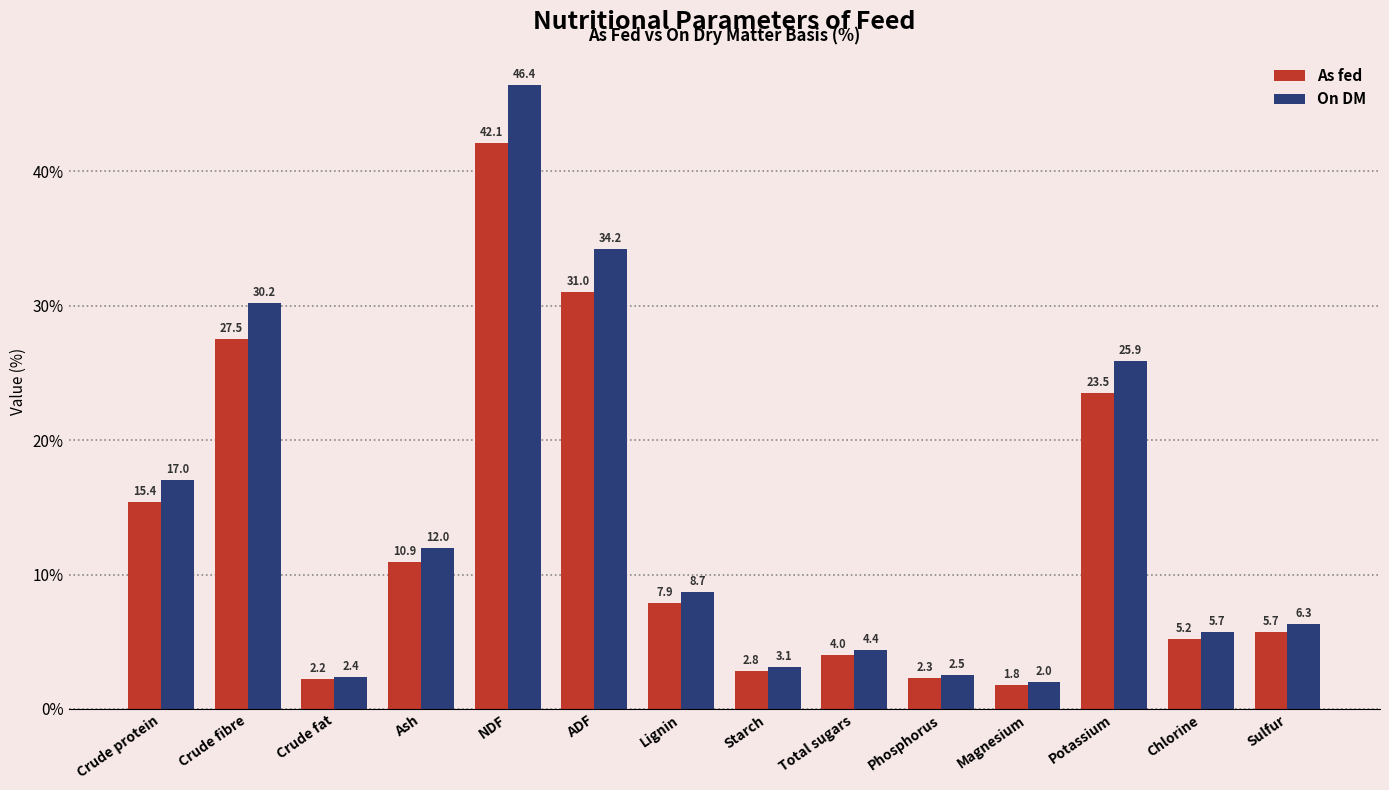

List the labels in order of On DM value, smallest first.

Magnesium, Crude fat, Phosphorus, Starch, Total sugars, Chlorine, Sulfur, Lignin, Ash, Crude protein, Potassium, Crude fibre, ADF, NDF